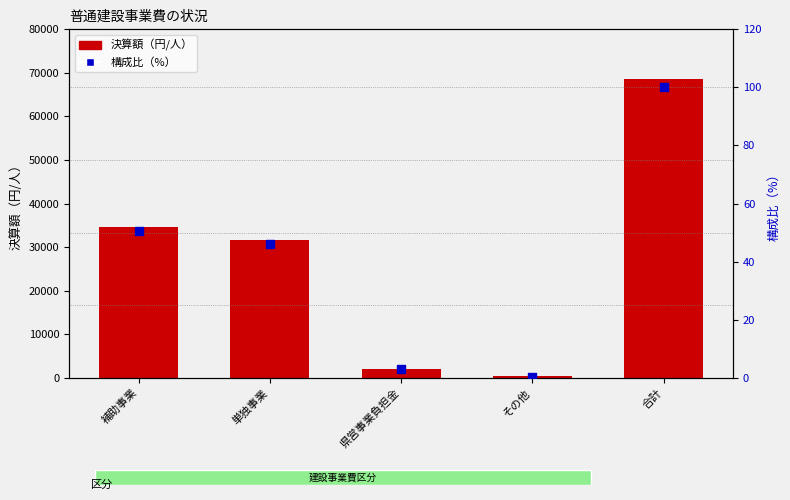

Which series has the largest Y range (max minus min)?

決算額